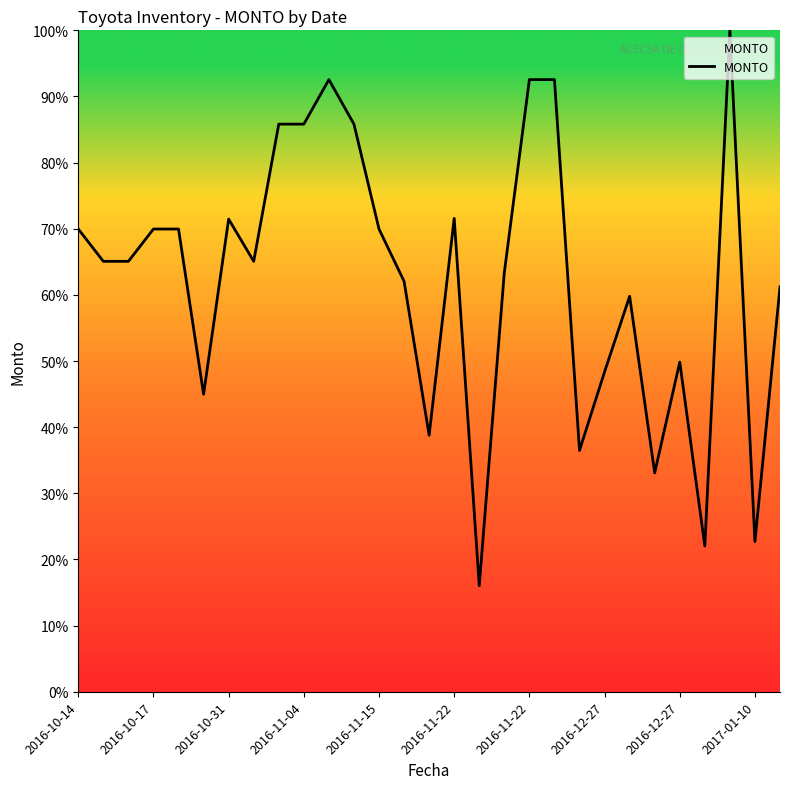

What is the greatest value displayed?

100.0